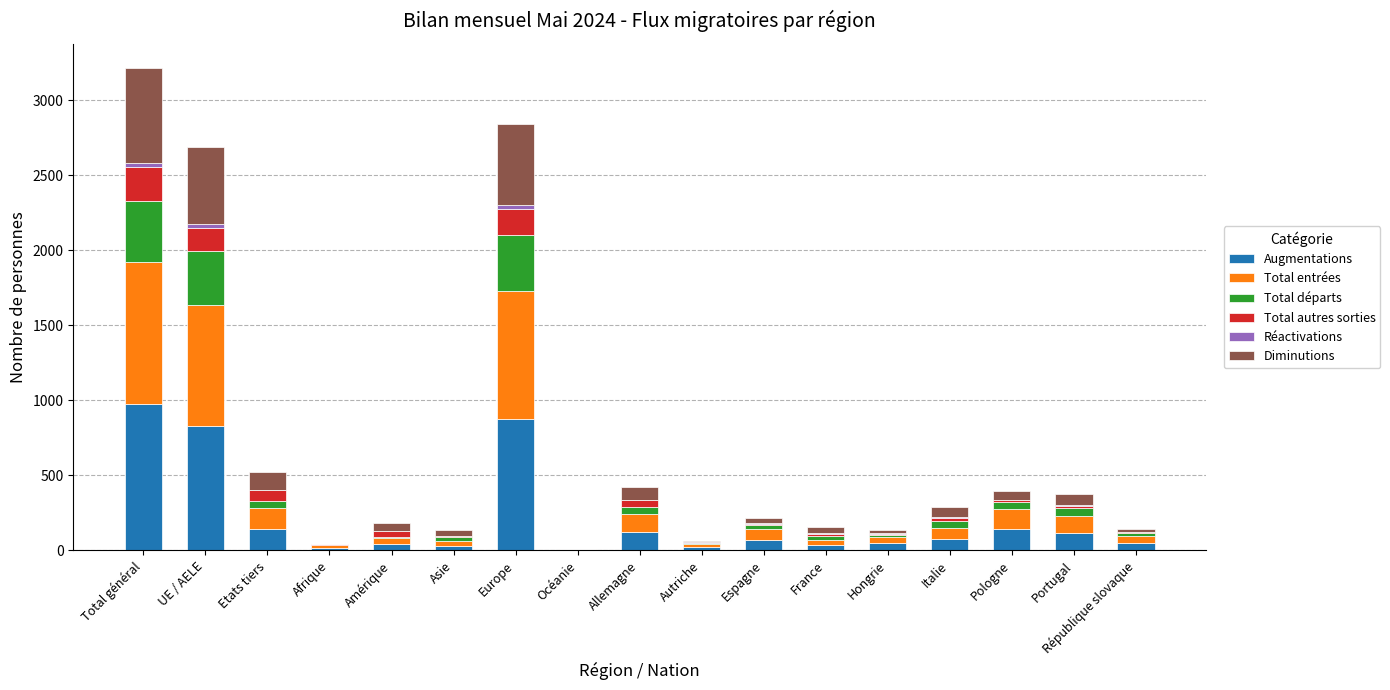

What is the highest value of the Augmentations series?

974